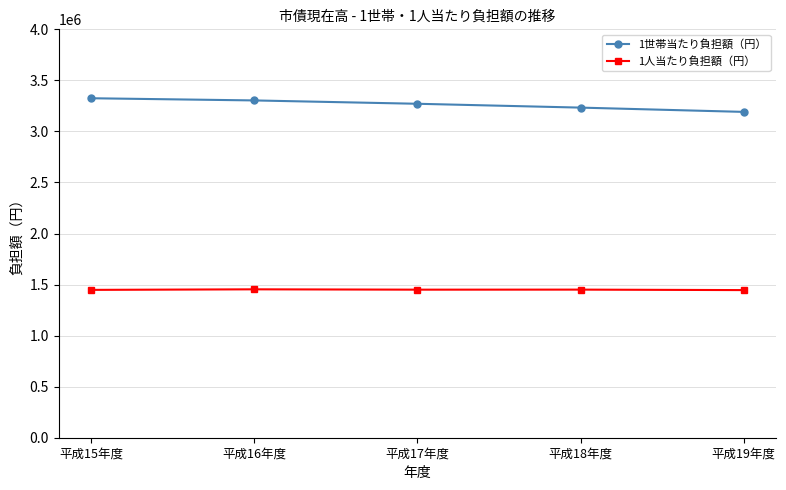

What is the sum of all 1人当たり負担額（円） values?

7248223.2